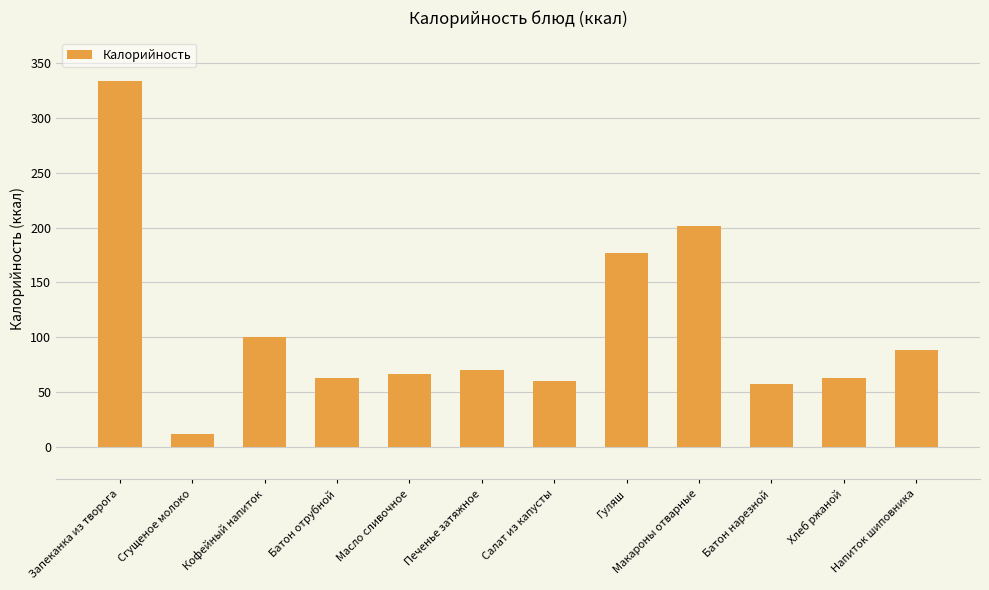

What is the maximum value shown in the chart?

333.6